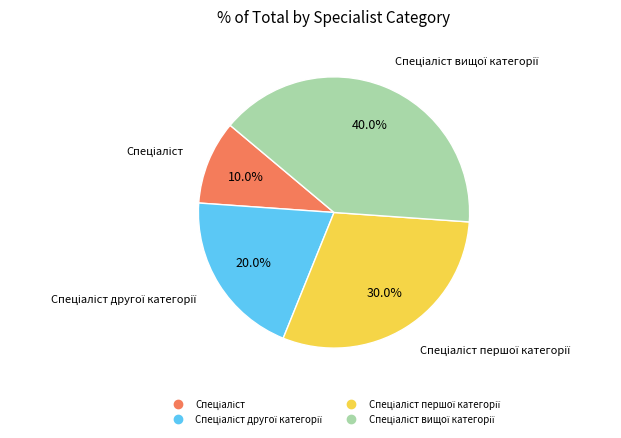

Does any single category account for the majority?

No